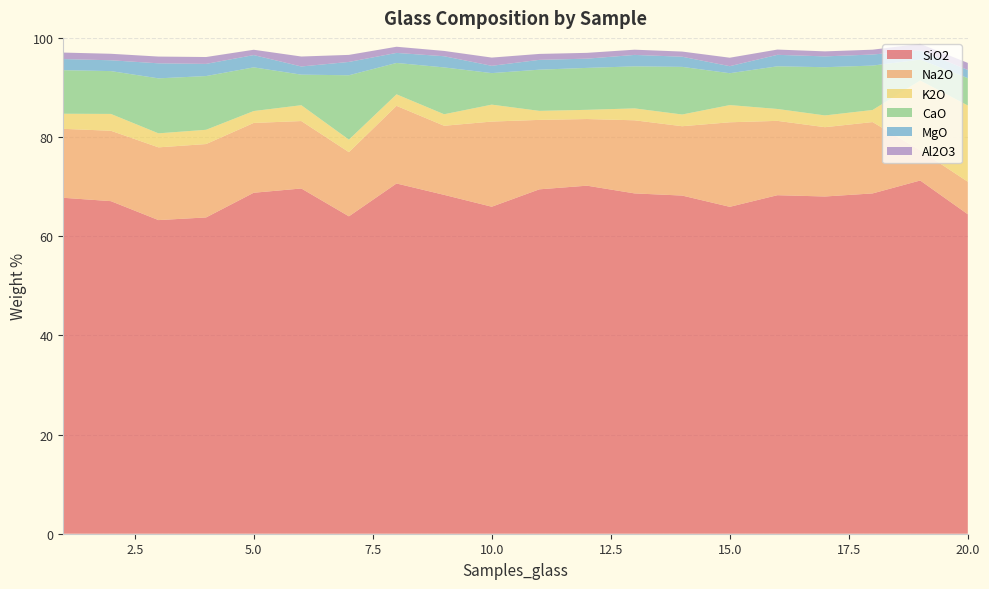

Reading left to right, list all the values displayed in this chart.

SiO2: 1=67.8	2=67.1	3=63.3	4=63.8	5=68.8	6=69.6	7=64.0	8=70.6	9=68.3	10=66.0	11=69.5	12=70.2	13=68.6	14=68.2	15=65.9	16=68.3	17=68.0	18=68.6	19=71.2	20=64.4
Na2O: 1=13.9	2=14.2	3=14.7	4=14.8	5=14.1	6=13.6	7=12.9	8=15.7	9=13.9	10=17.2	11=14.0	12=13.4	13=14.7	14=14.0	15=17.1	16=15.0	17=14.0	18=14.4	19=6.1	20=6.6
K2O: 1=3.0	2=3.4	3=2.8	4=2.9	5=2.4	6=3.2	7=2.5	8=2.3	9=2.3	10=3.4	11=1.8	12=1.9	13=2.4	14=2.4	15=3.5	16=2.4	17=2.4	18=2.4	19=14.1	20=15.4
CaO: 1=8.8	2=8.6	3=11.1	4=10.8	5=8.8	6=6.2	7=13.0	8=6.3	9=9.4	10=6.4	11=8.3	12=8.5	13=8.5	14=9.6	15=6.4	16=8.6	17=9.7	18=9.0	19=4.2	20=5.5
MgO: 1=2.2	2=2.2	3=3.0	4=2.5	5=2.5	6=1.6	7=2.7	8=2.0	9=2.3	10=1.5	11=2.0	12=1.9	13=2.3	14=2.0	15=1.4	16=2.3	17=2.2	18=2.2	19=1.9	20=1.6
Al2O3: 1=1.3	2=1.3	3=1.4	4=1.4	5=1.1	6=2.0	7=1.4	8=1.2	9=1.1	10=1.7	11=1.2	12=1.2	13=1.1	14=1.0	15=1.7	16=1.1	17=1.0	18=1.0	19=1.3	20=1.4